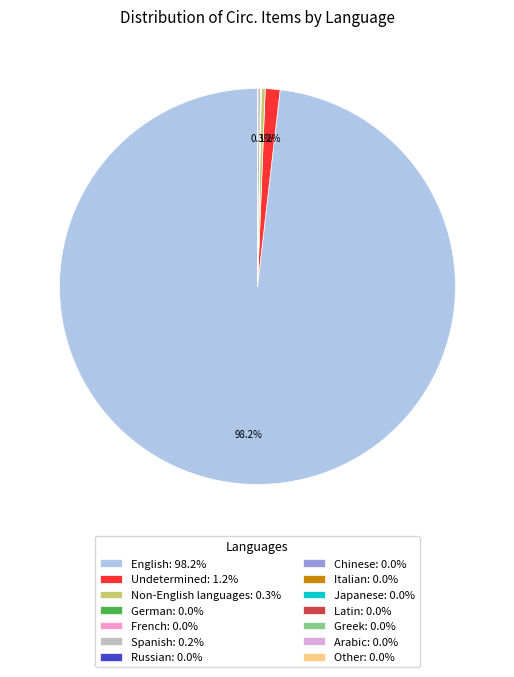

Is there a majority slice in this chart?

Yes